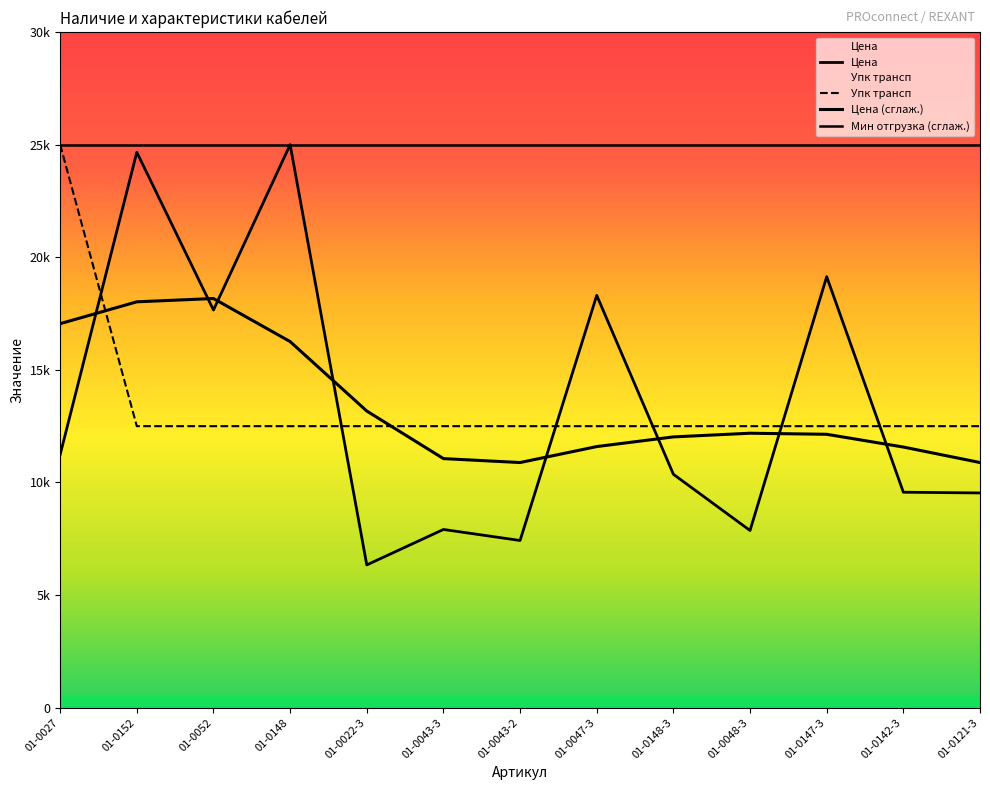

What position from the right is 01-0048-3?

4